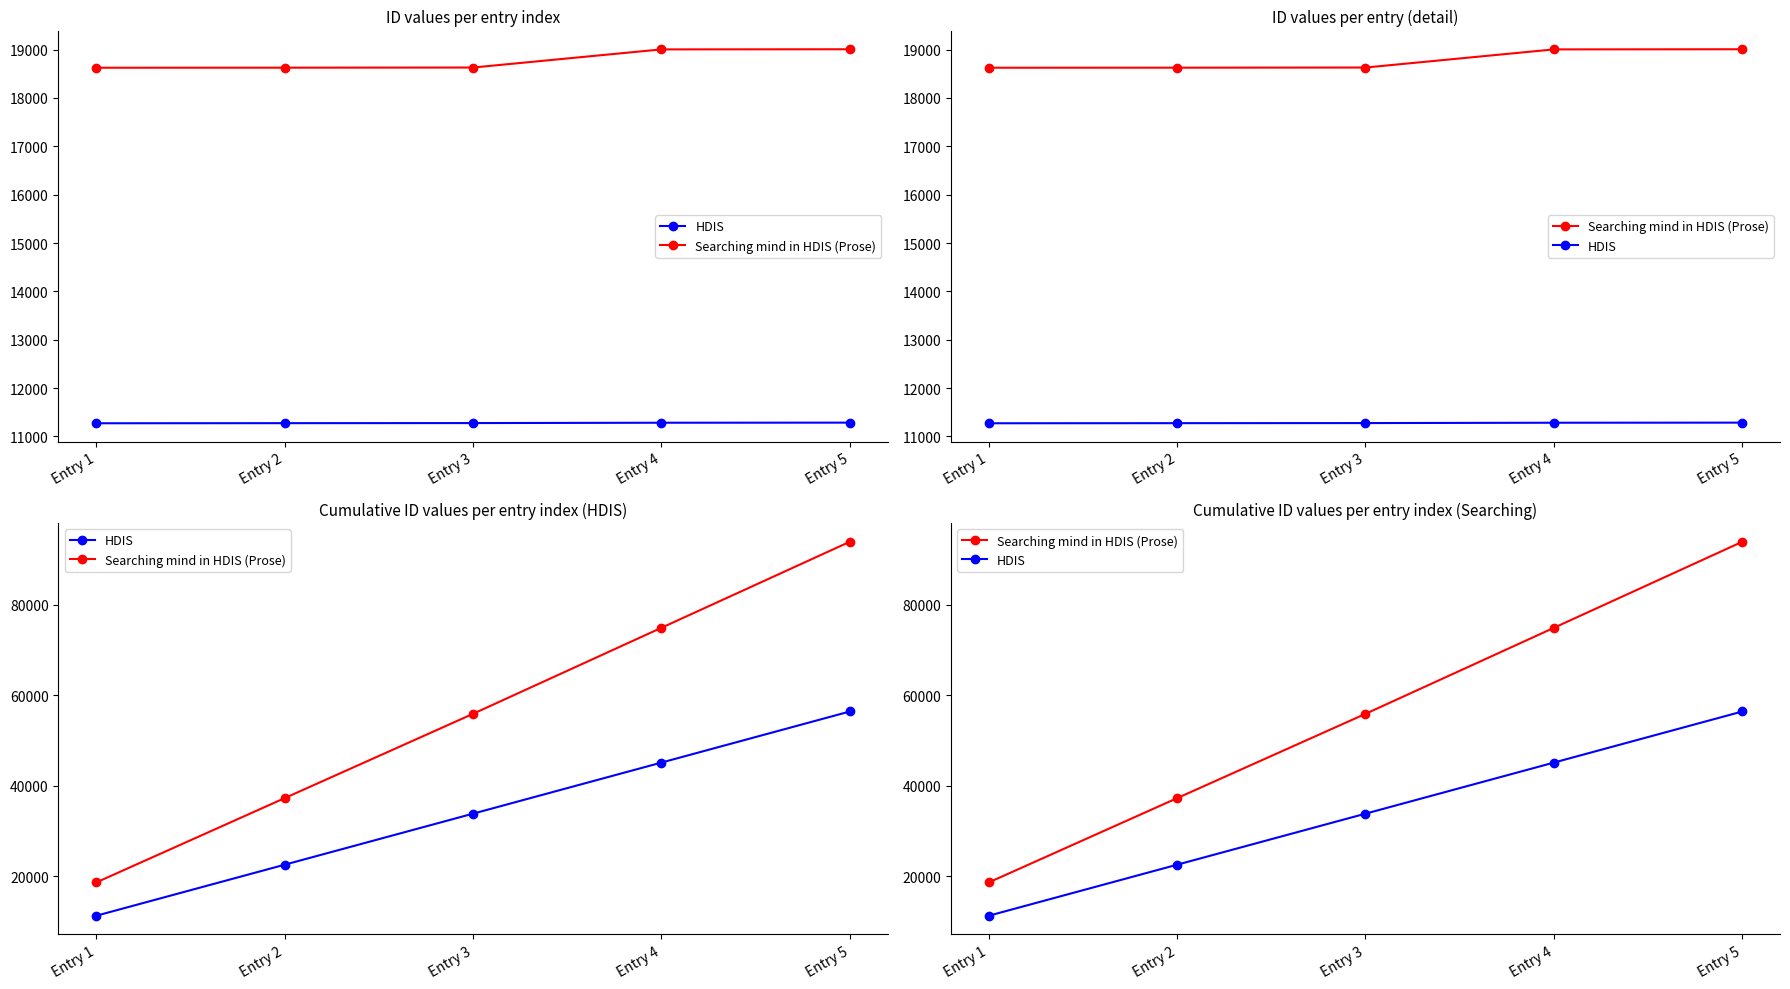

How many categories are shown in the chart?

5